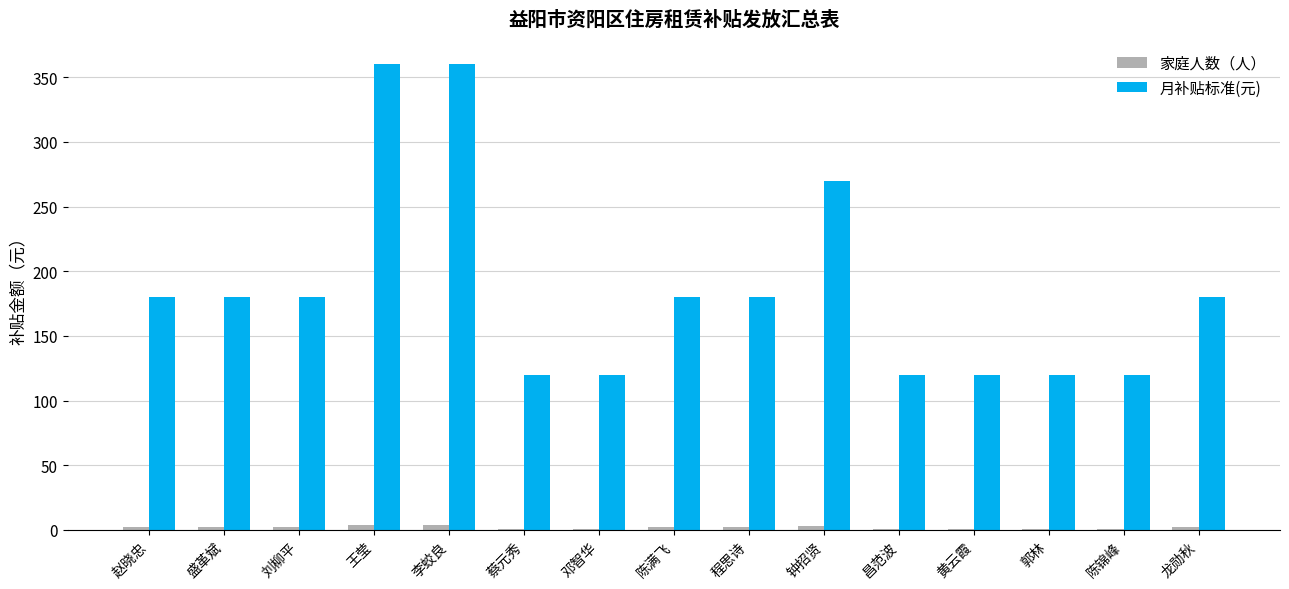

True or false: 月补贴标准(元) has a value of 180 at 刘柳平.

True